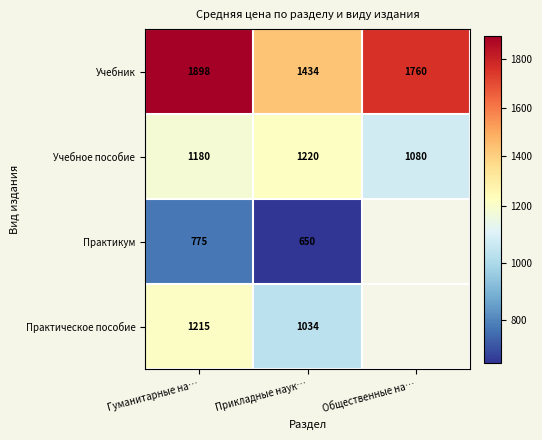

What is the total value across all series at Гуманитарные на…?

5068.0